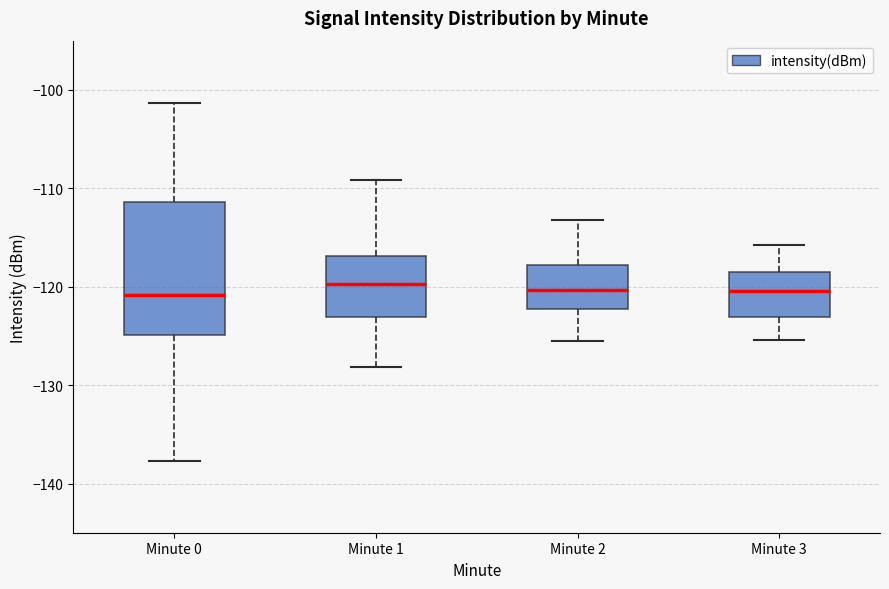

Where is the lower edge of the box for Minute 1 on the y-axis? The values are not printed on the chart, so give them approximately, as read against the axis.

-123